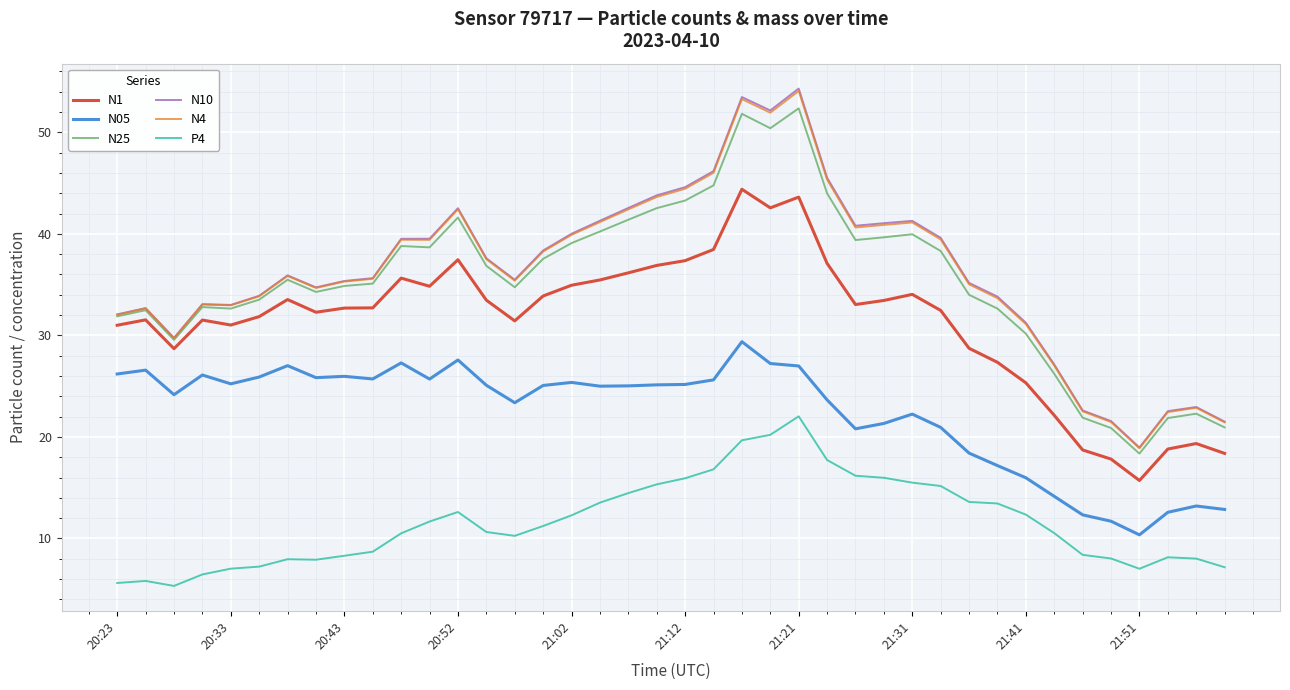

True or false: N10 and N05 cross at least once.

False